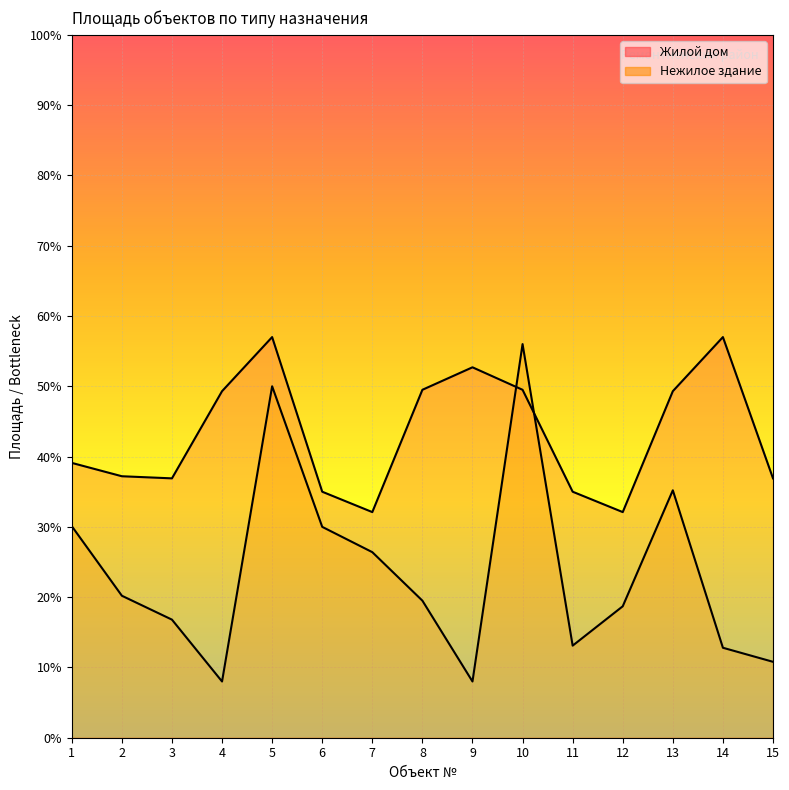

True or false: Жилой дом has a value of 35.0 at 11.

True